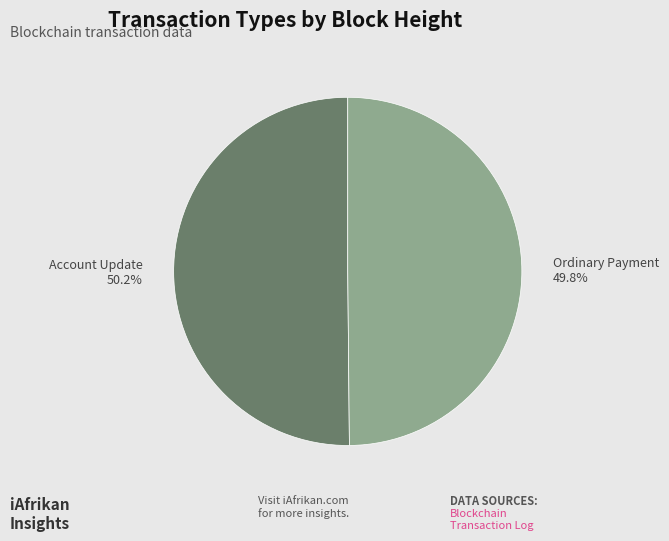

Is there a majority slice in this chart?

Yes